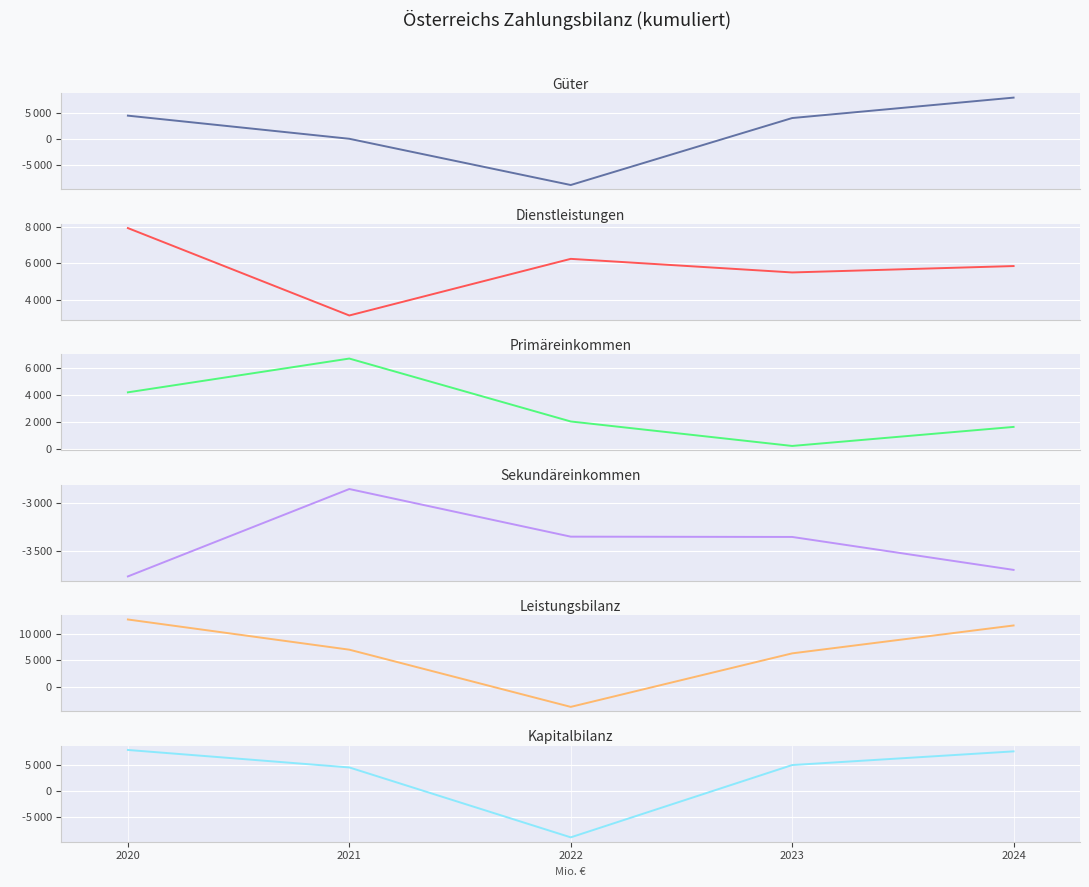

The value of Dienstleistungen at 2022 is 6246. True or false?

True